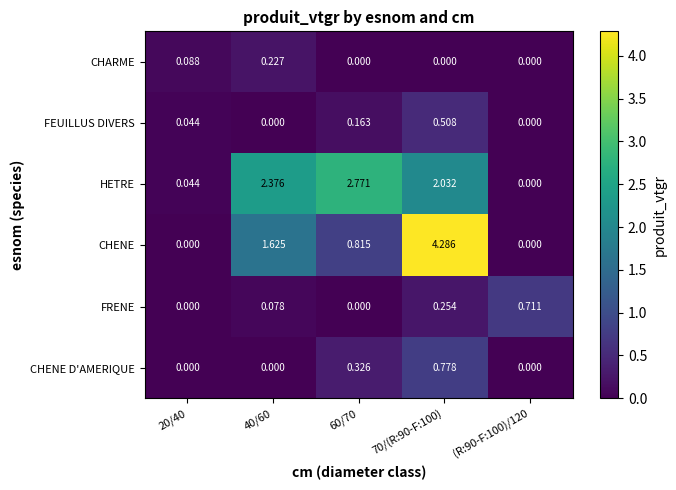

Which series has the largest range (max minus min)?

CHENE